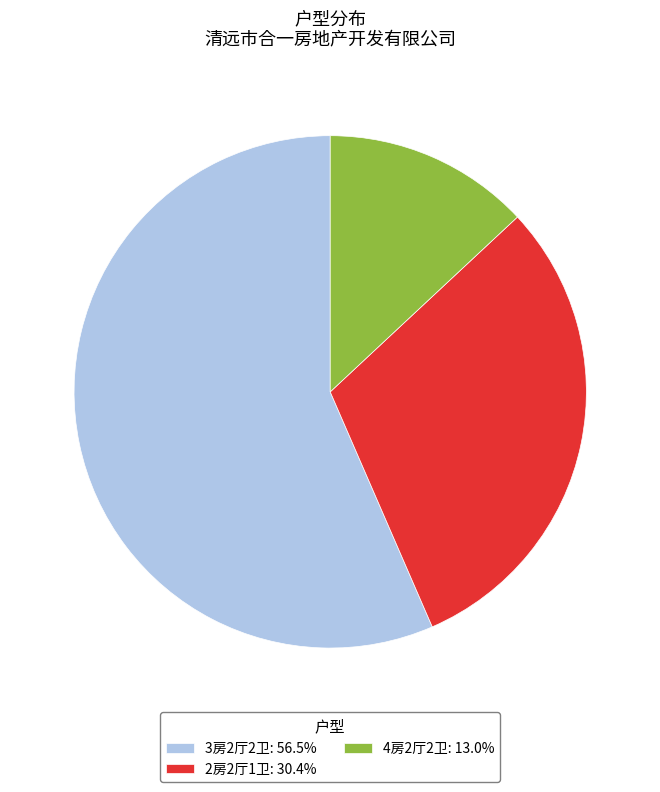

Approximately how many times larger is the value at 2房2厅1卫: 30.4% compared to 3房2厅2卫: 56.5%?

0.5